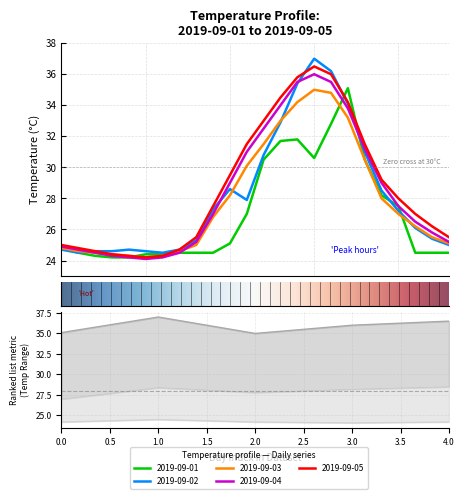

What value does the 2019-09-02 series have at 18?

31.0